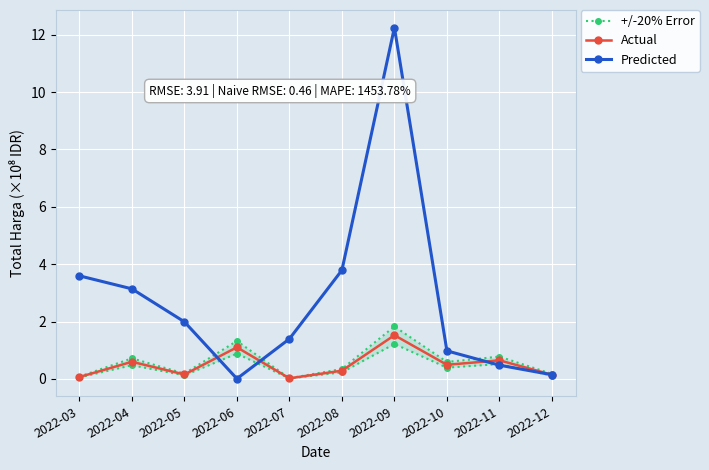

At which label is +/-20% Error closest to 0?

2022-07